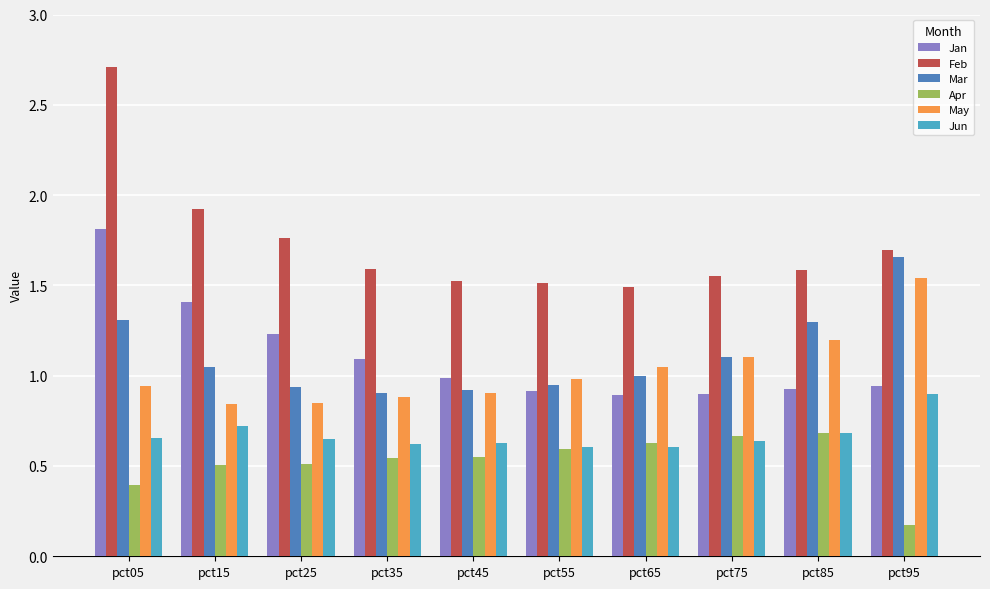

Which series has the widest spread of values?

Feb